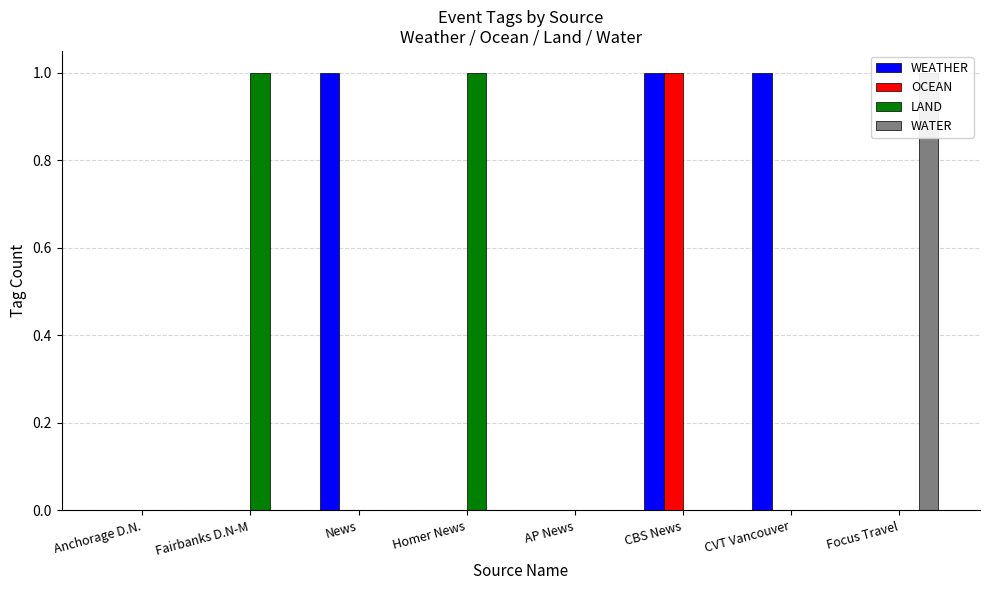

At which category is the sum across all series the highest?

CBS News